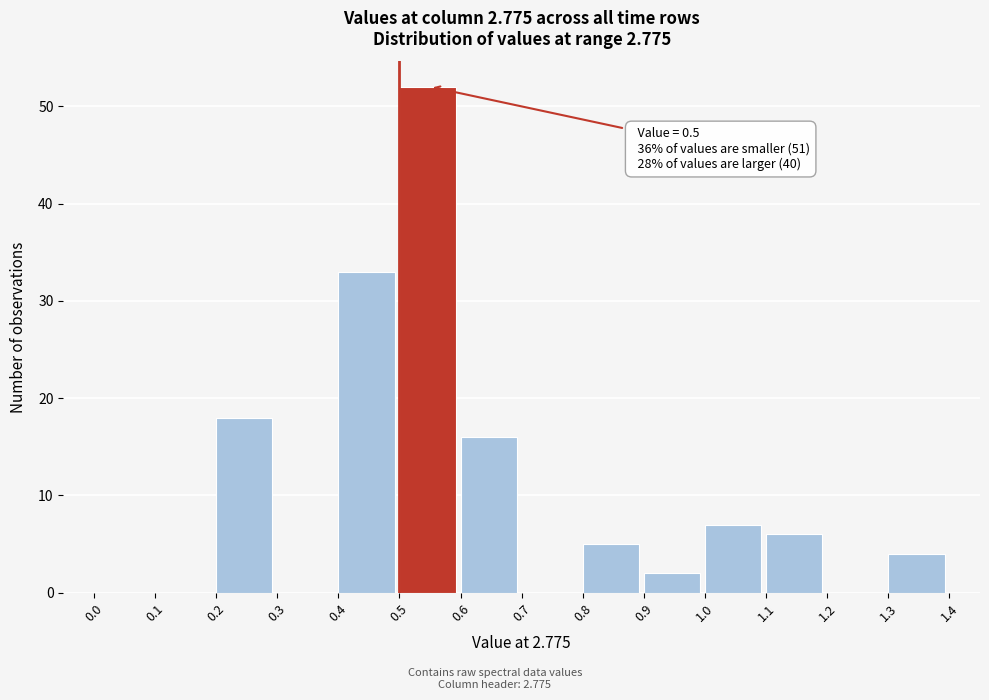

Over which range of the x-axis is the bar tallest?

0.5 to 0.6